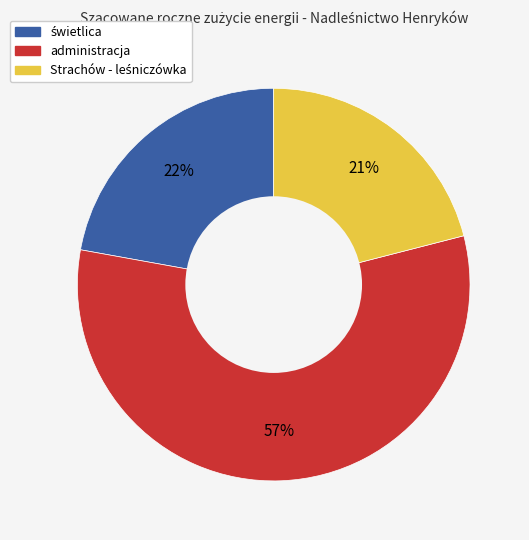

The administracja slice represents 45% of the pie. True or false?

False